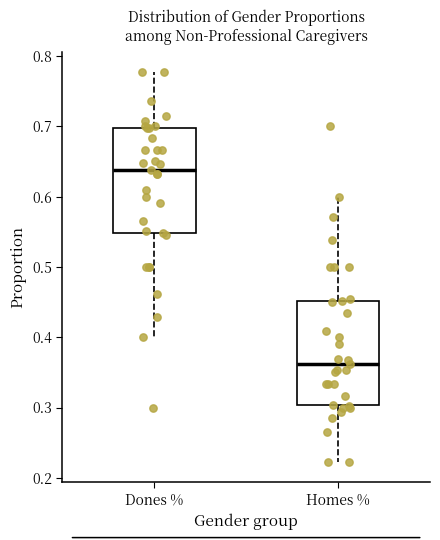

Reading left to right, transcribe this box plot: for each box, give where its median line is, the range the box spans, and where its two whiskers end, as read against the y-axis. The values are not printed on the chart, so give them approximately, as read against the axis.

Dones %: median 0.64, box 0.55 to 0.70, whiskers 0.40 to 0.78
Homes %: median 0.36, box 0.30 to 0.45, whiskers 0.22 to 0.60